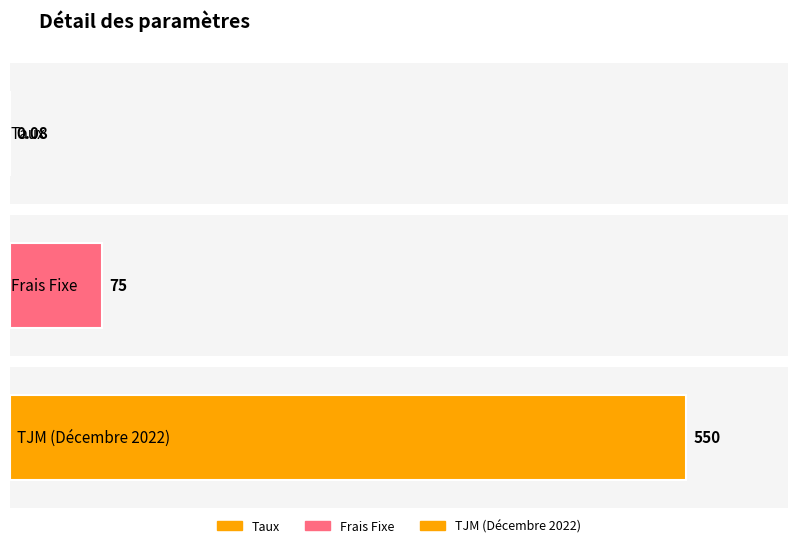

What is the change in value from Taux to Frais Fixe?

+74.9